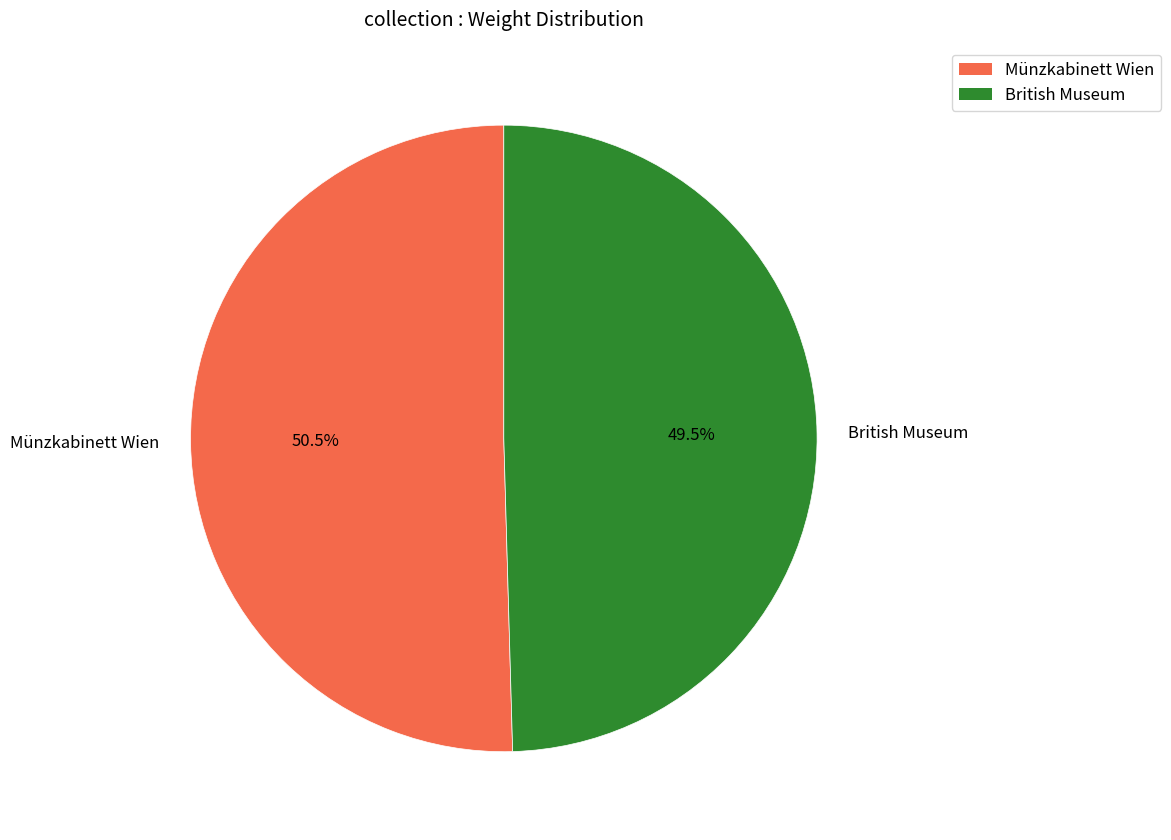

Between British Museum and Münzkabinett Wien, which is larger?

Münzkabinett Wien